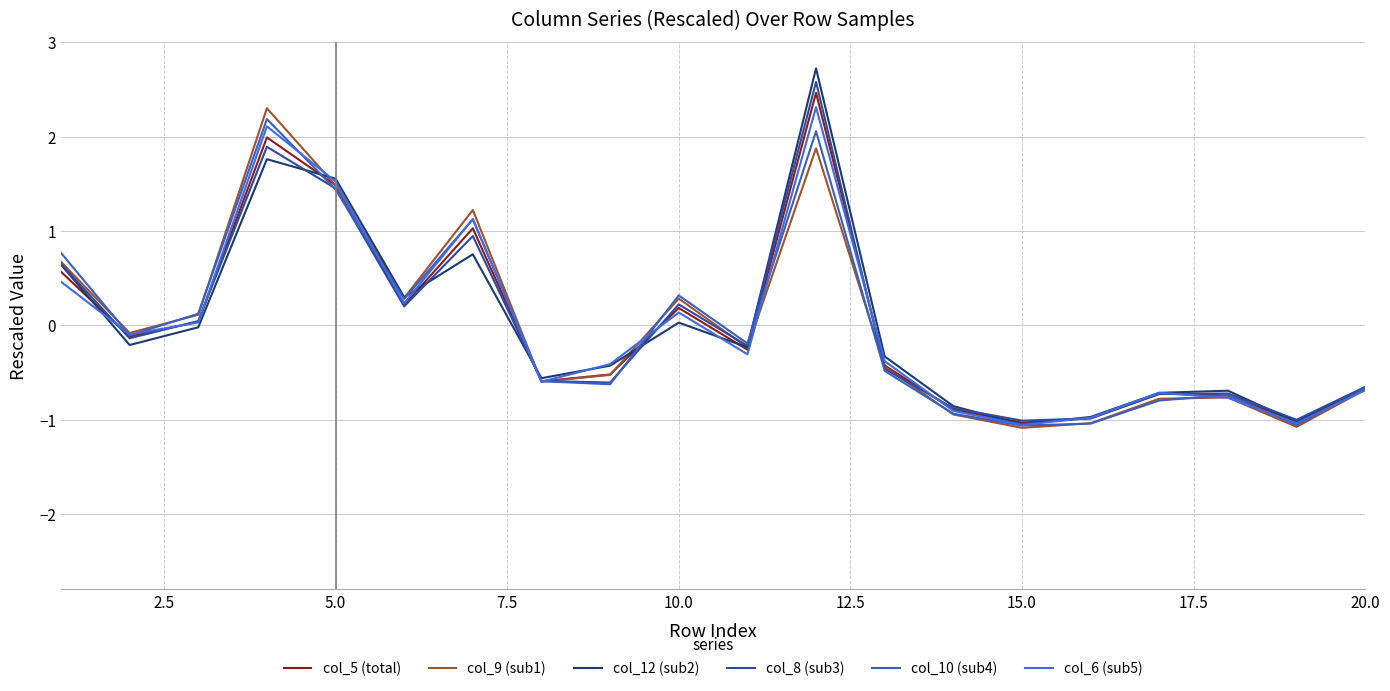

What are all the series names shown in the legend?

col_5 (total), col_9 (sub1), col_12 (sub2), col_8 (sub3), col_10 (sub4), col_6 (sub5)